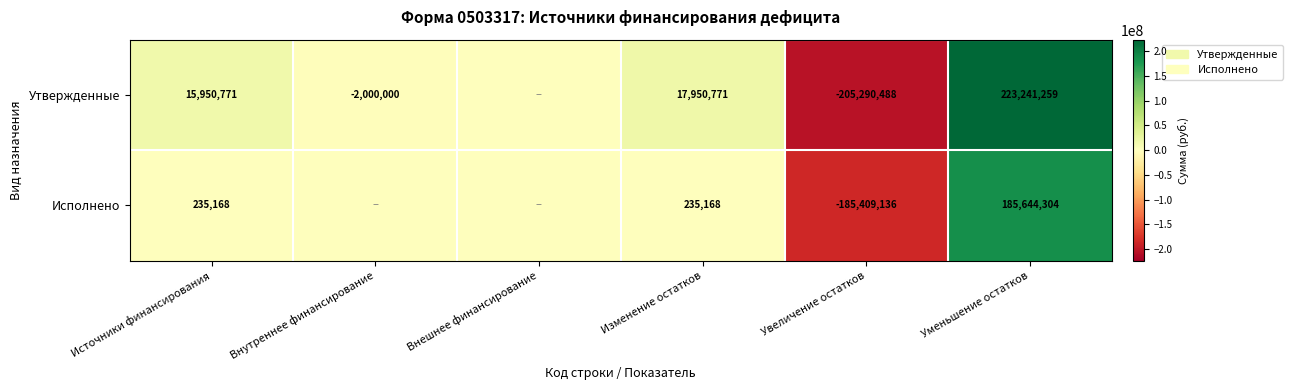

At Источники финансирования, list the series in order from smallest to largest.

Исполнено, Утвержденные